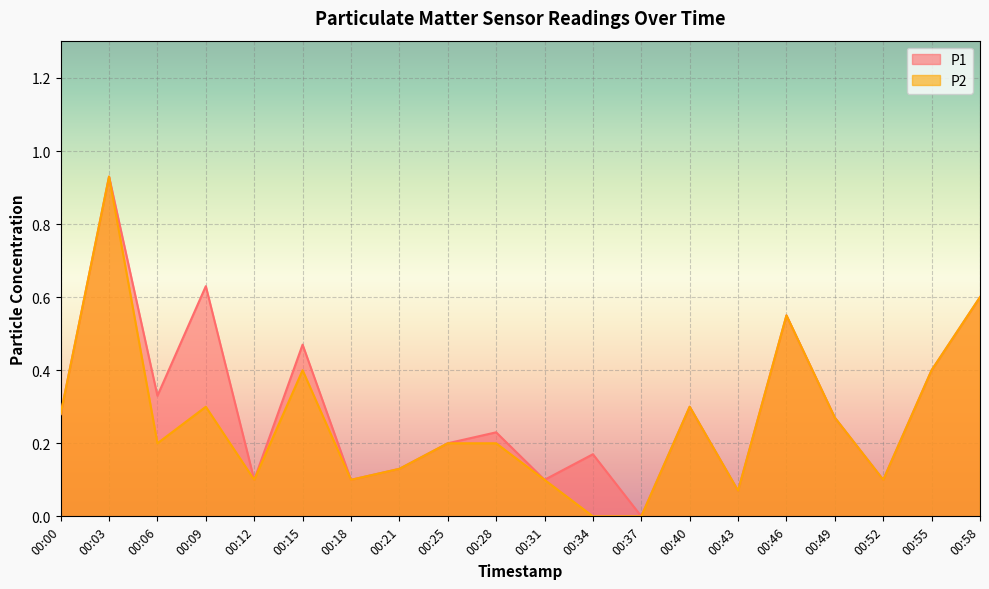

Which category has the lowest value across all series?

00:37